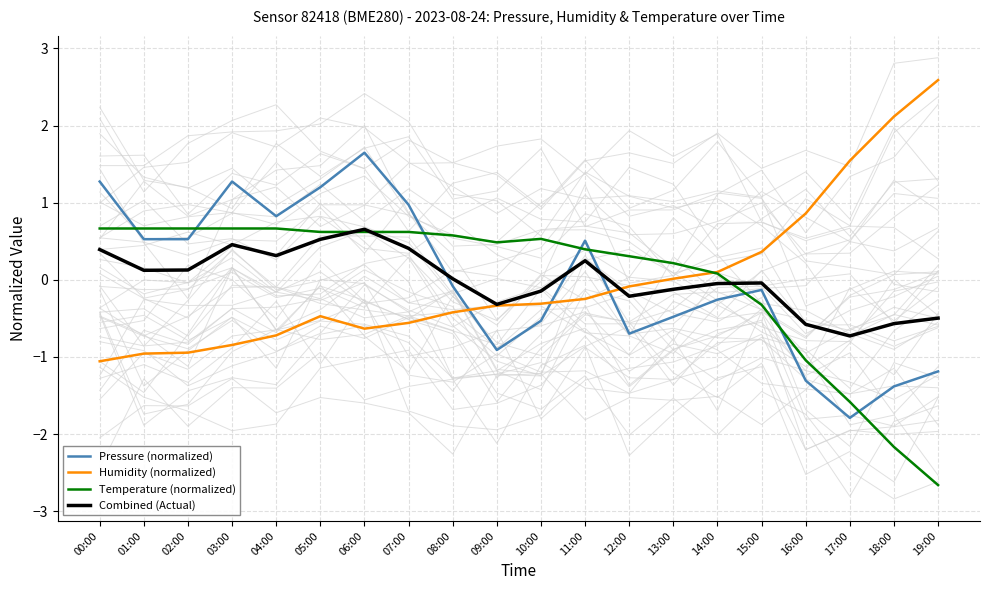

Is the value of Temperature (normalized) at 15:00 greater than the value of Pressure (normalized) at 17:00?

Yes